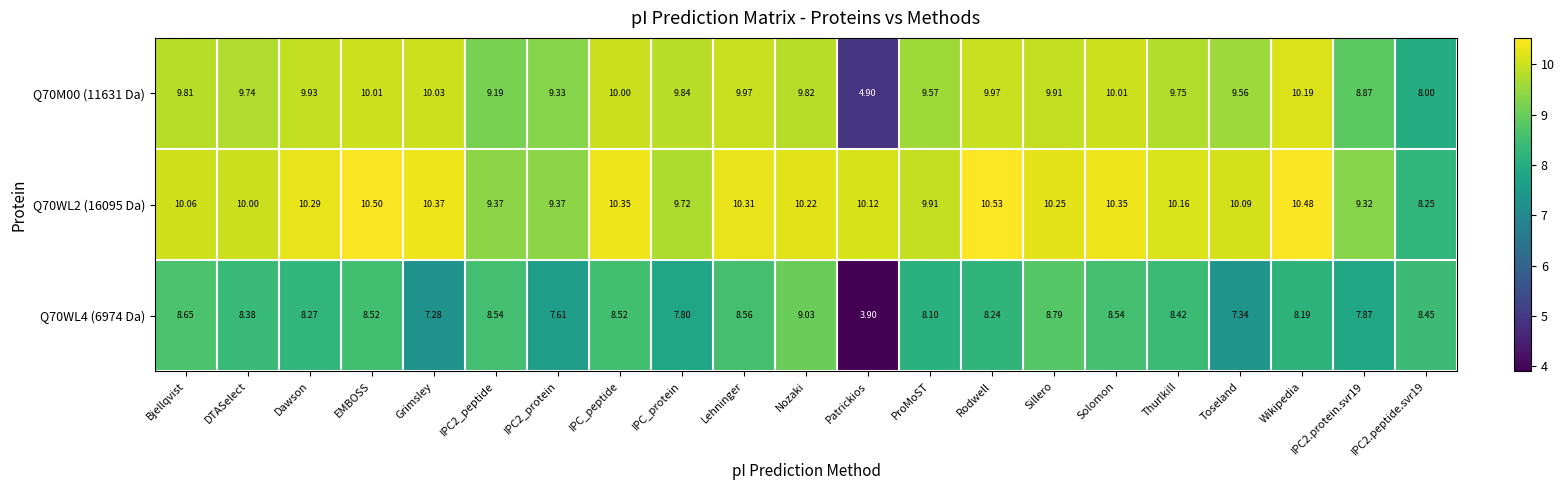

At which category is the sum across all series the highest?

Nozaki